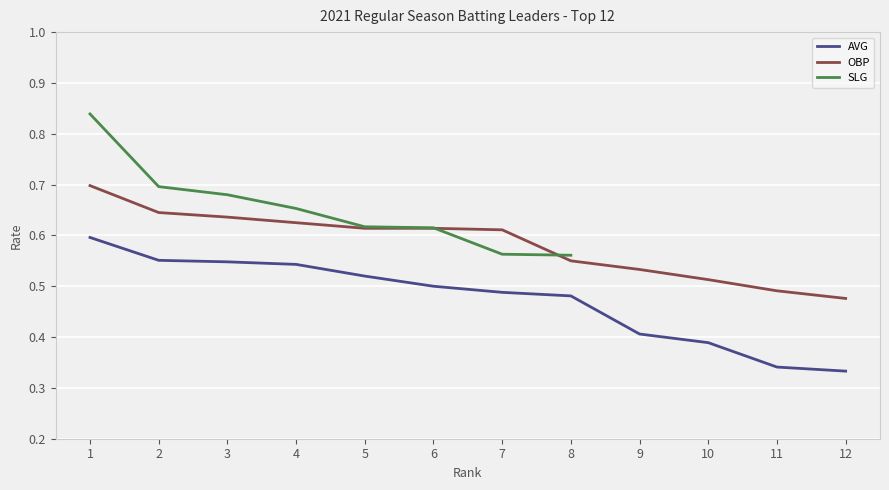

Is it true that OBP equals 0.2 at 5?

False